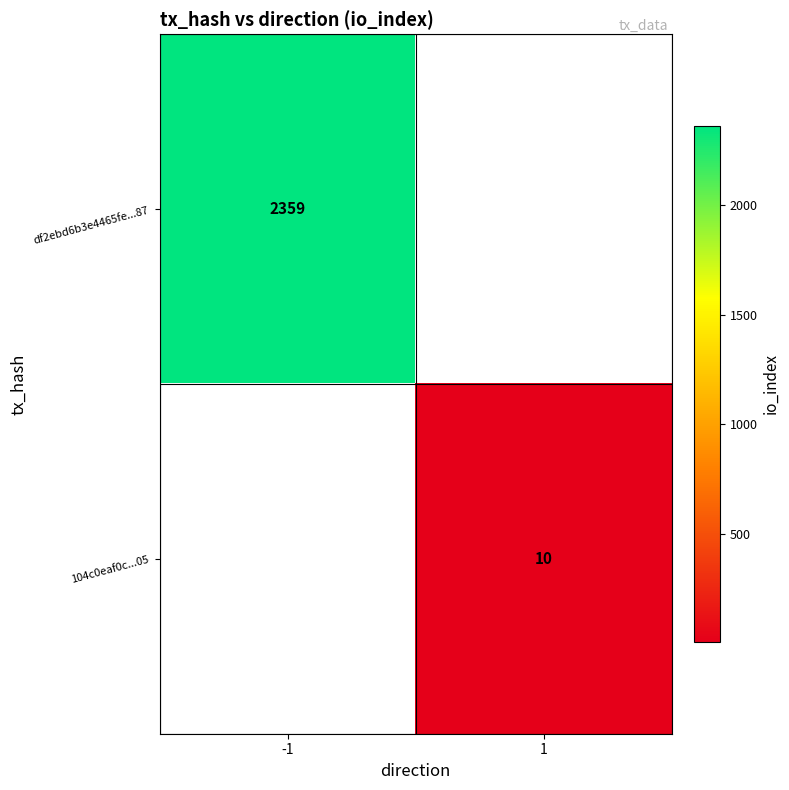

The df2ebd6b3e4465fe...87 series shows 2359 at -1. True or false?

True